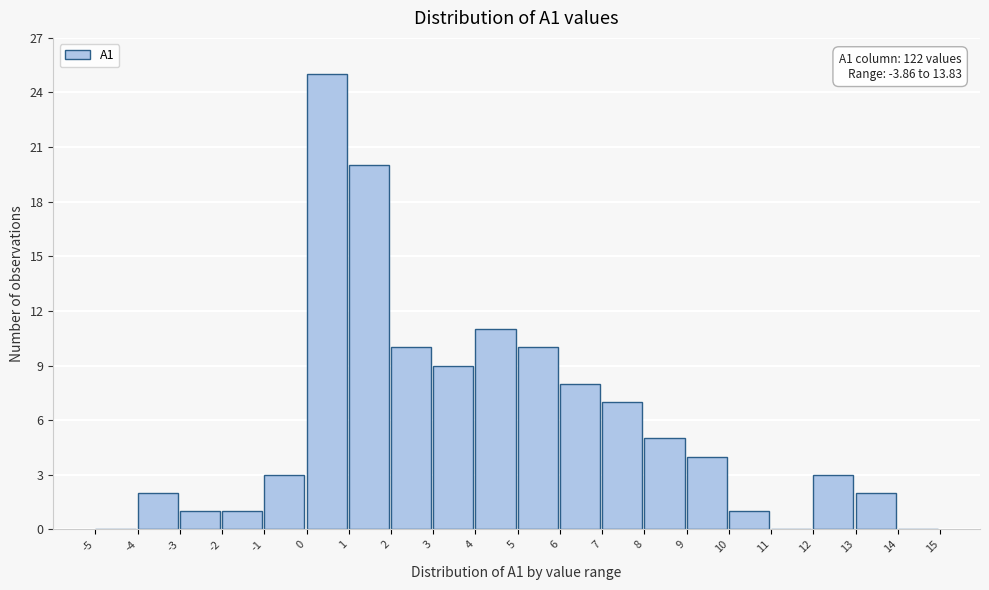

Over which range of the x-axis is the bar tallest?

0 to 1